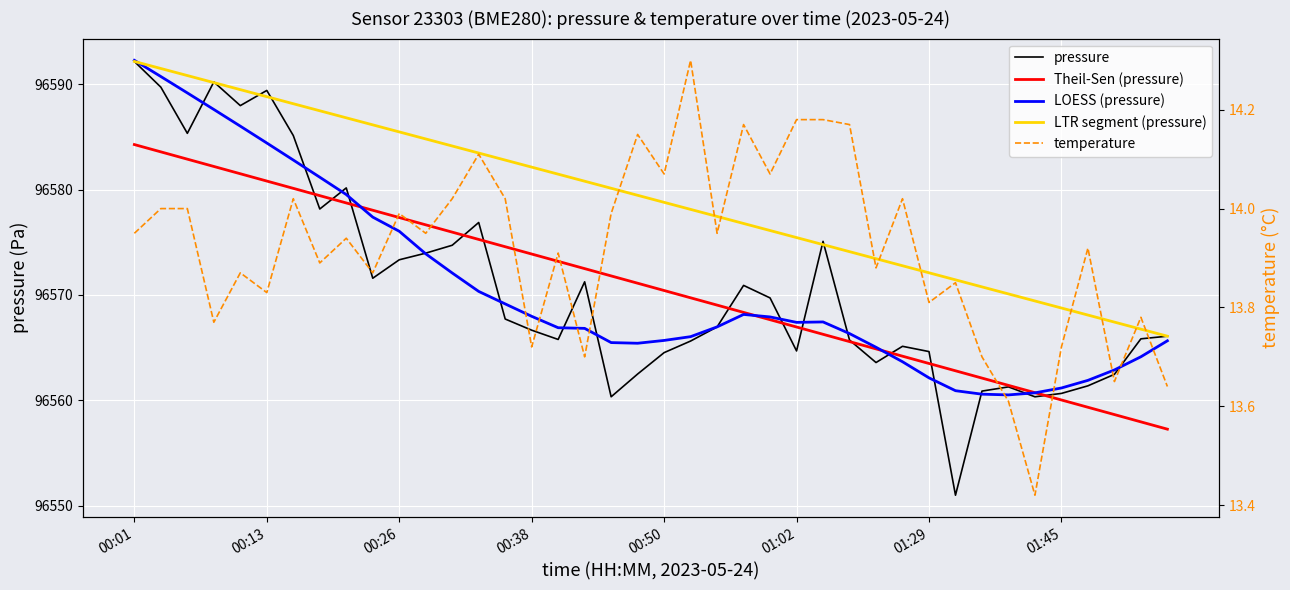

List the series in order of their peak value, highest first.

LOESS (pressure), pressure, LTR segment (pressure), Theil-Sen (pressure), temperature